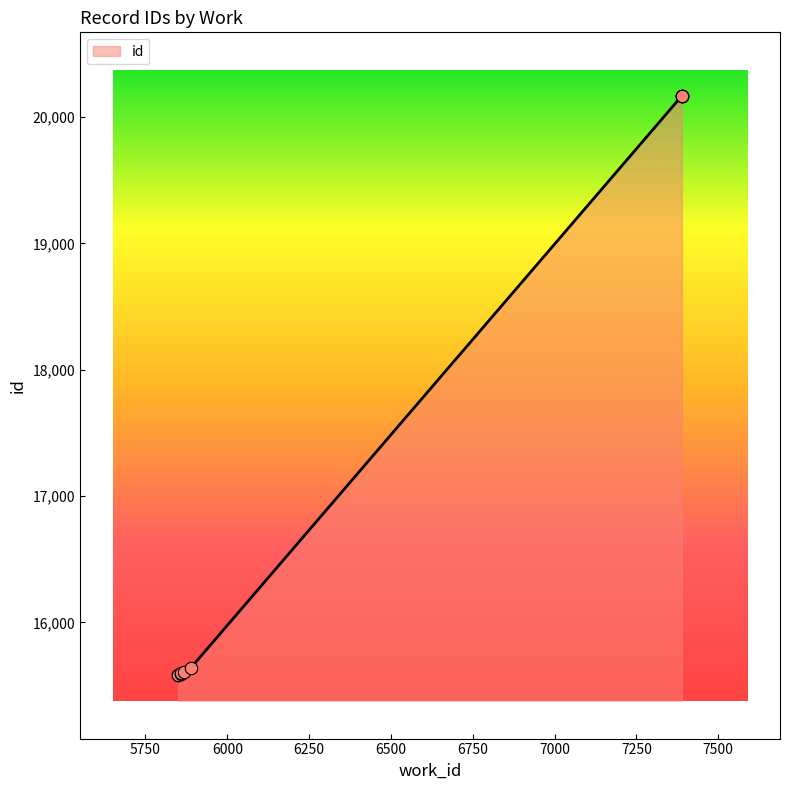

What is the change in value from 5850 to 5860?

+22